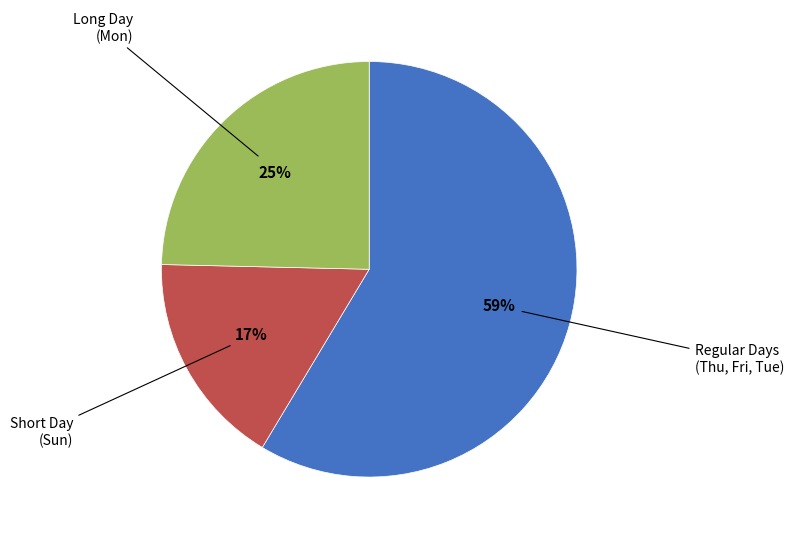

To the nearest percent, what is the average slice percentage?

33%